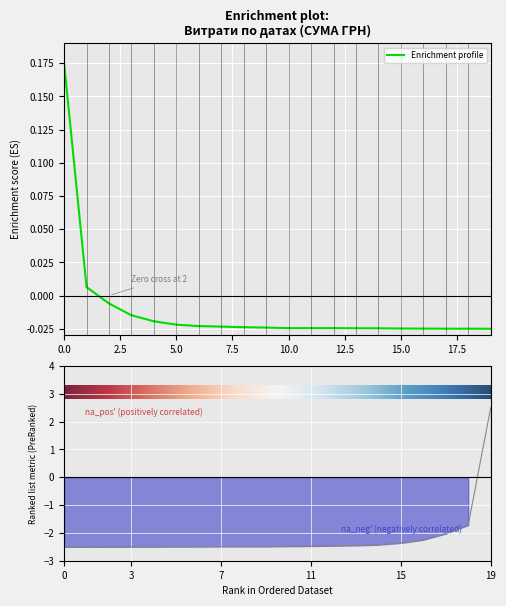

Reading left to right, extract all data points from this chart.

0.2	0.0	-0.0	-0.0	-0.0	-0.0	-0.0	-0.0	-0.0	-0.0	-0.0	-0.0	-0.0	-0.0	-0.0	-0.0	-0.0	-0.0	-0.0	-0.0